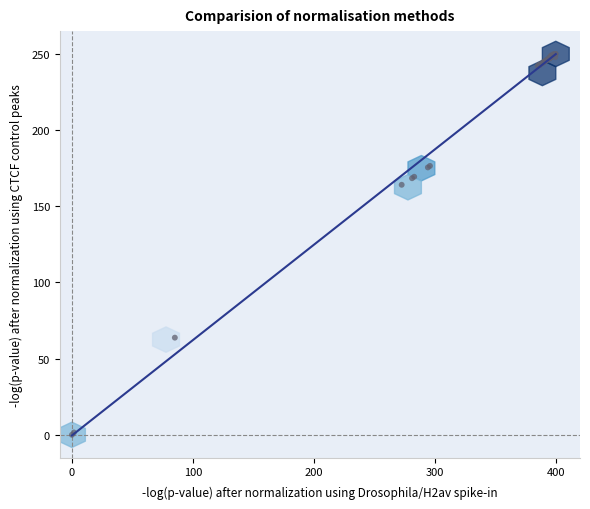

What Y value in the scatter plot is closest to 125?

164.1